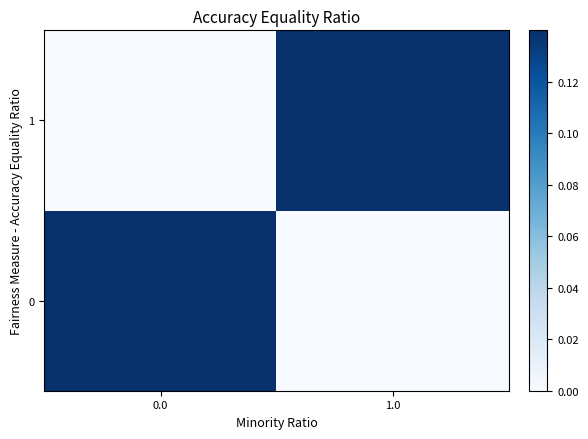

List the series in order of their peak value, lowest first.

0, 1